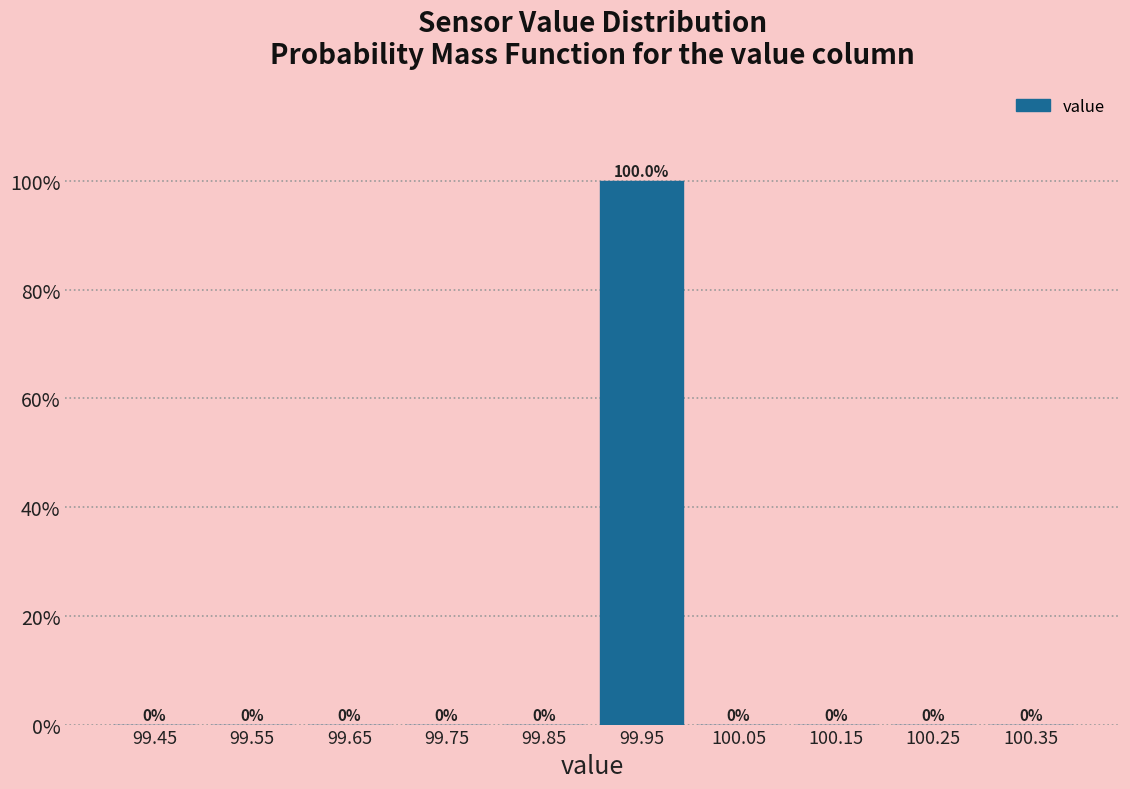

Reading left to right, transcribe this chart: for each bar, give the range it covers on the x-axis and its height.

99.4 to 99.5: 0.0
99.5 to 99.6: 0.0
99.6 to 99.7: 0.0
99.7 to 99.8: 0.0
99.8 to 99.9: 0.0
99.9 to 100.0: 100.0
100.0 to 100.1: 0.0
100.1 to 100.2: 0.0
100.2 to 100.3: 0.0
100.3 to 100.4: 0.0